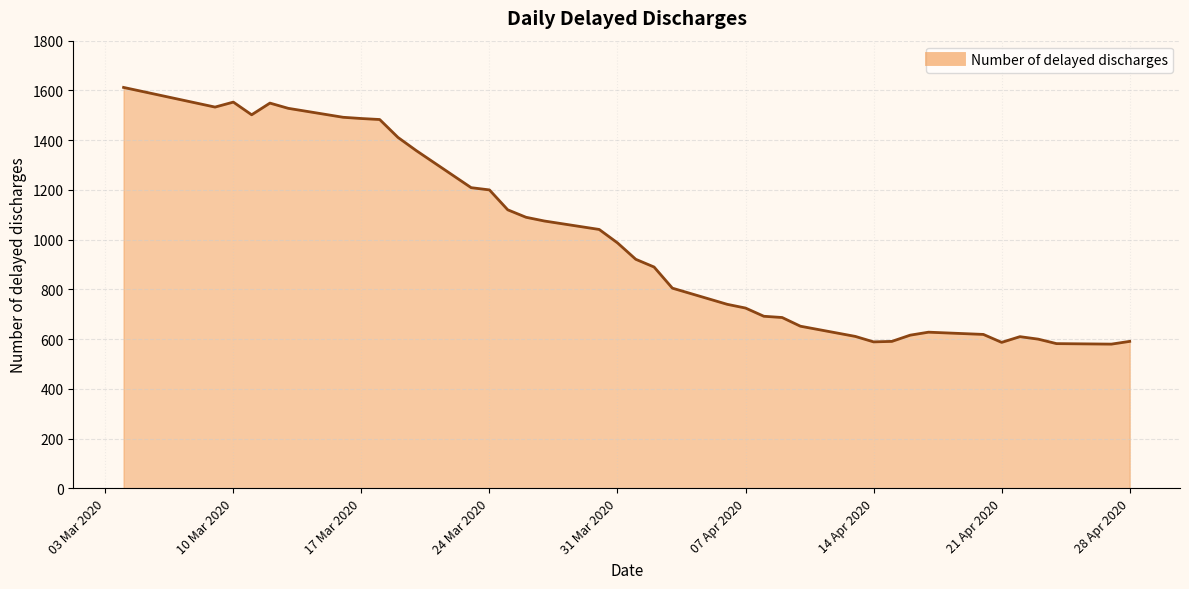

What is the smallest value displayed?

580